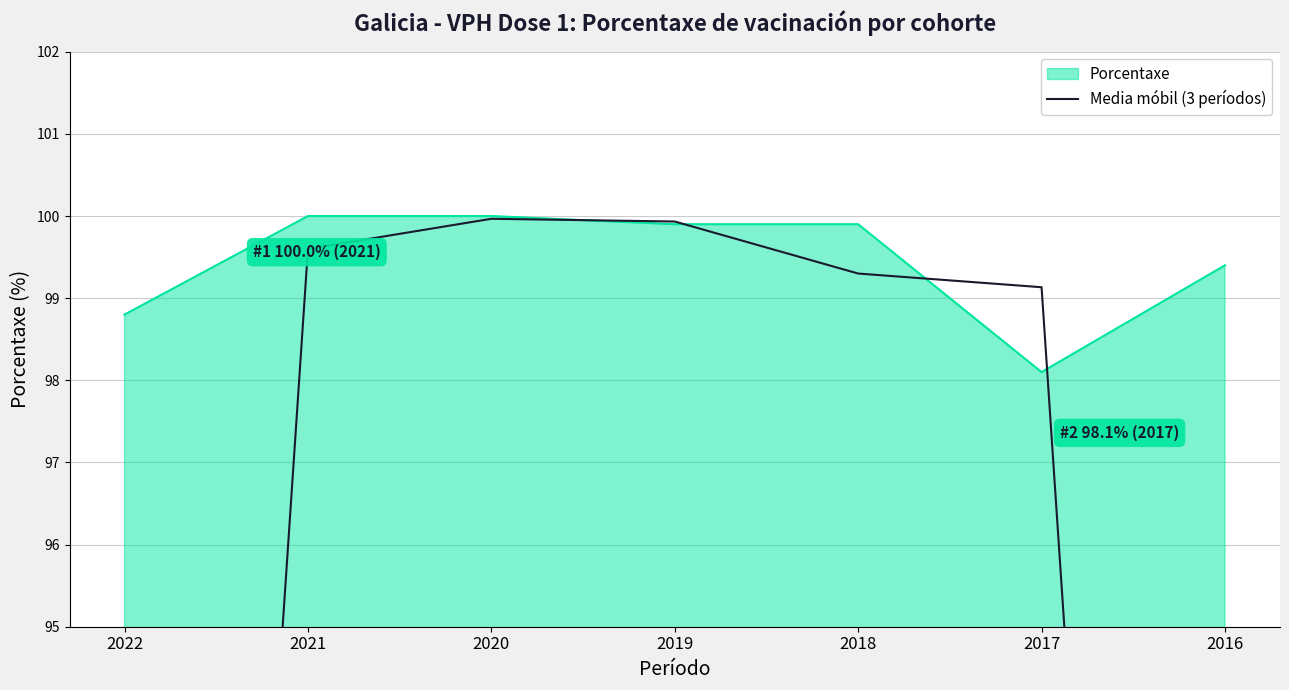

Where does the Porcentaxe series first go above 99?

2021